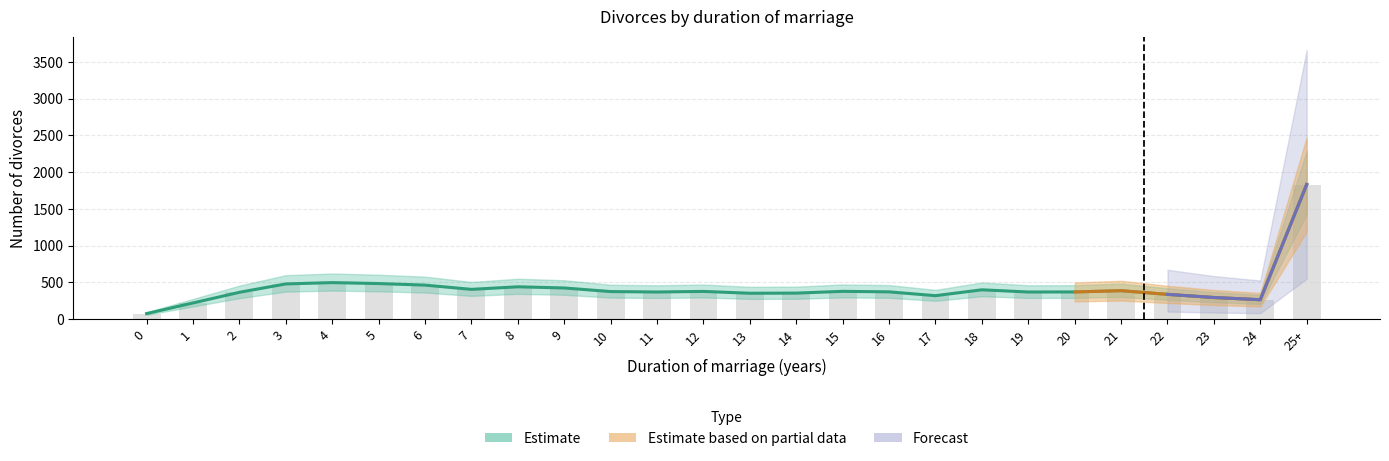

What is the label of the 2nd bar from the right?

24